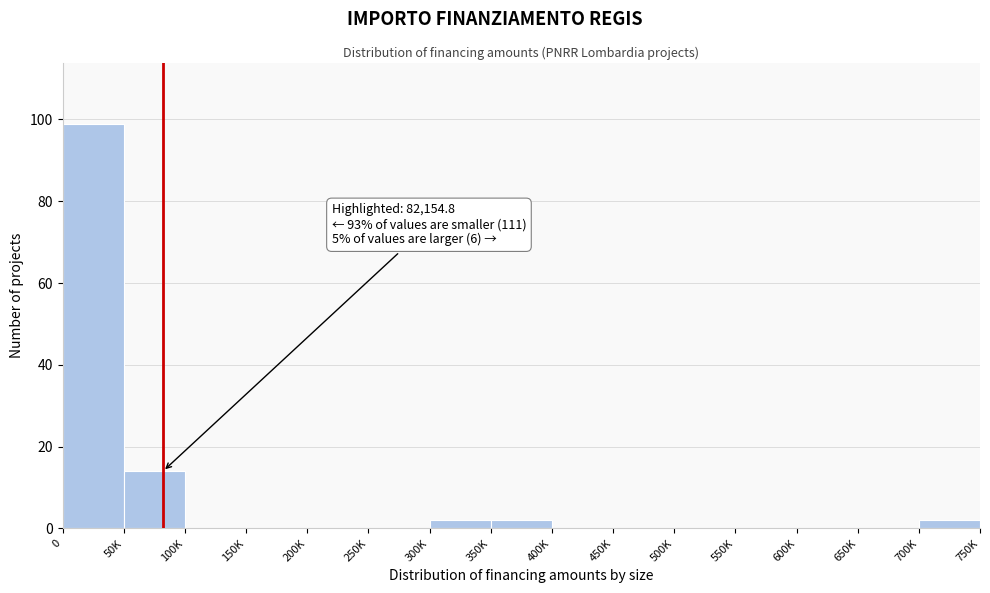

Reading left to right, extract all data points from this chart.

0=99	50K=14	100K=0	150K=0	200K=0	250K=0	300K=2	350K=2	400K=0	450K=0	500K=0	550K=0	600K=0	650K=0	700K=2